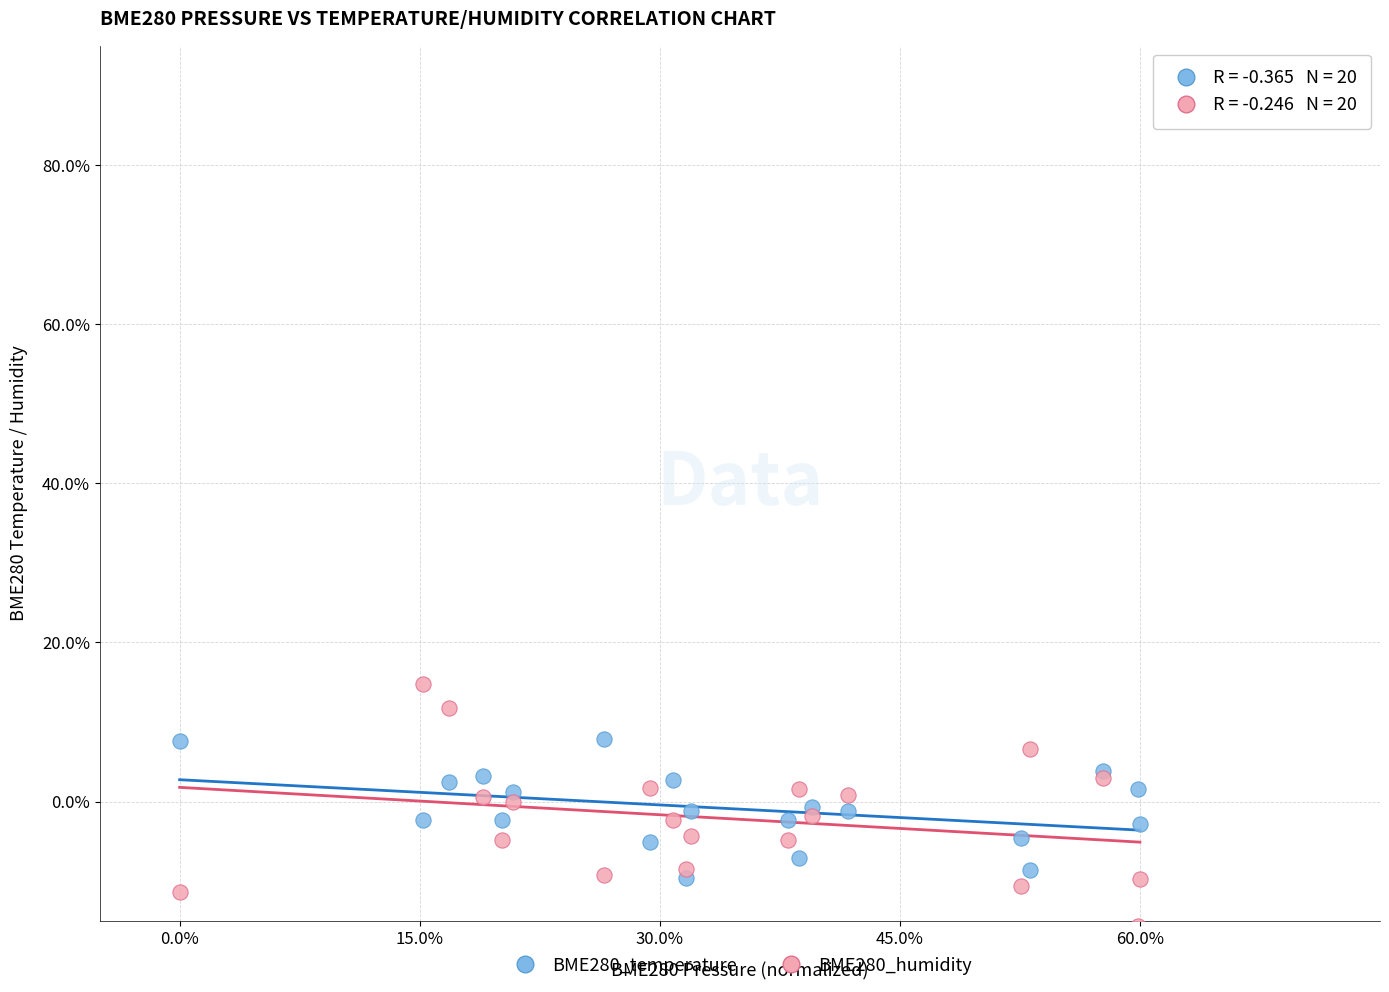

Which series has the widest spread of Y values?

BME280_humidity